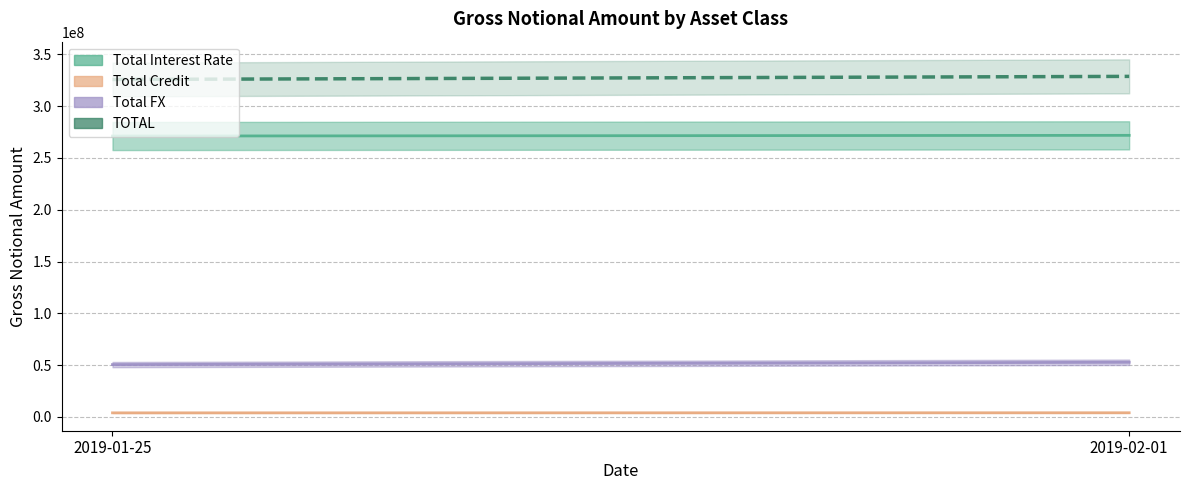

How many Total FX values are between 50559102 and 52788861?

2